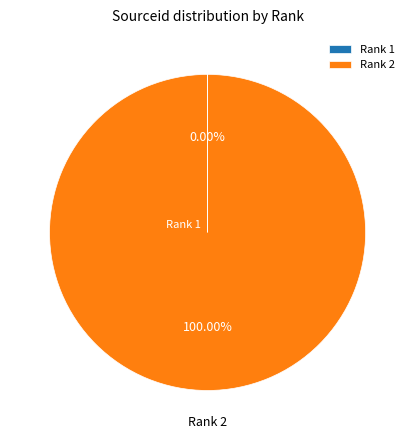

Is there any slice that represents more than half of the pie?

Yes